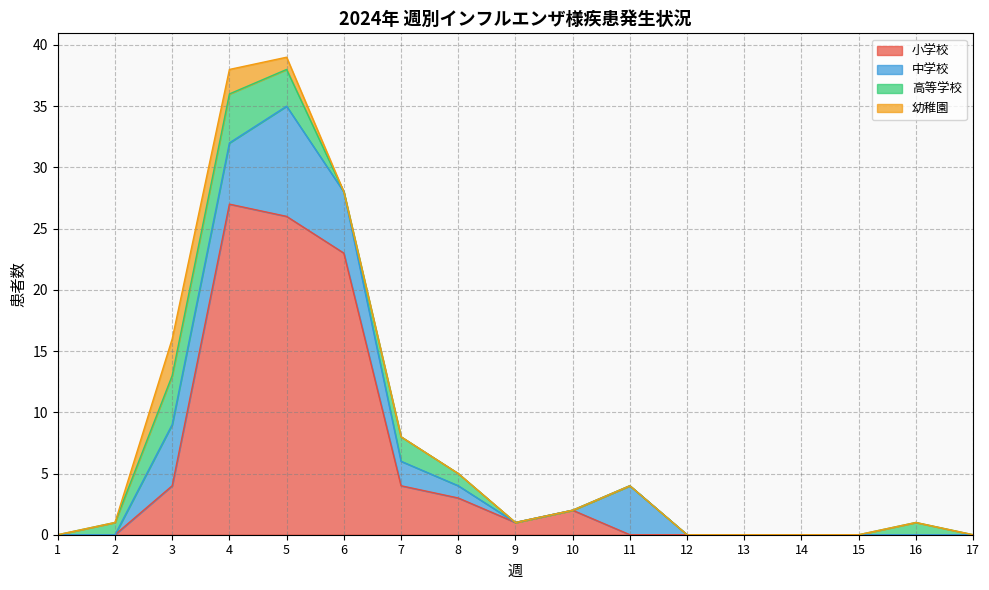

True or false: 小学校 has more than 0 points higher than both neighbors.

True